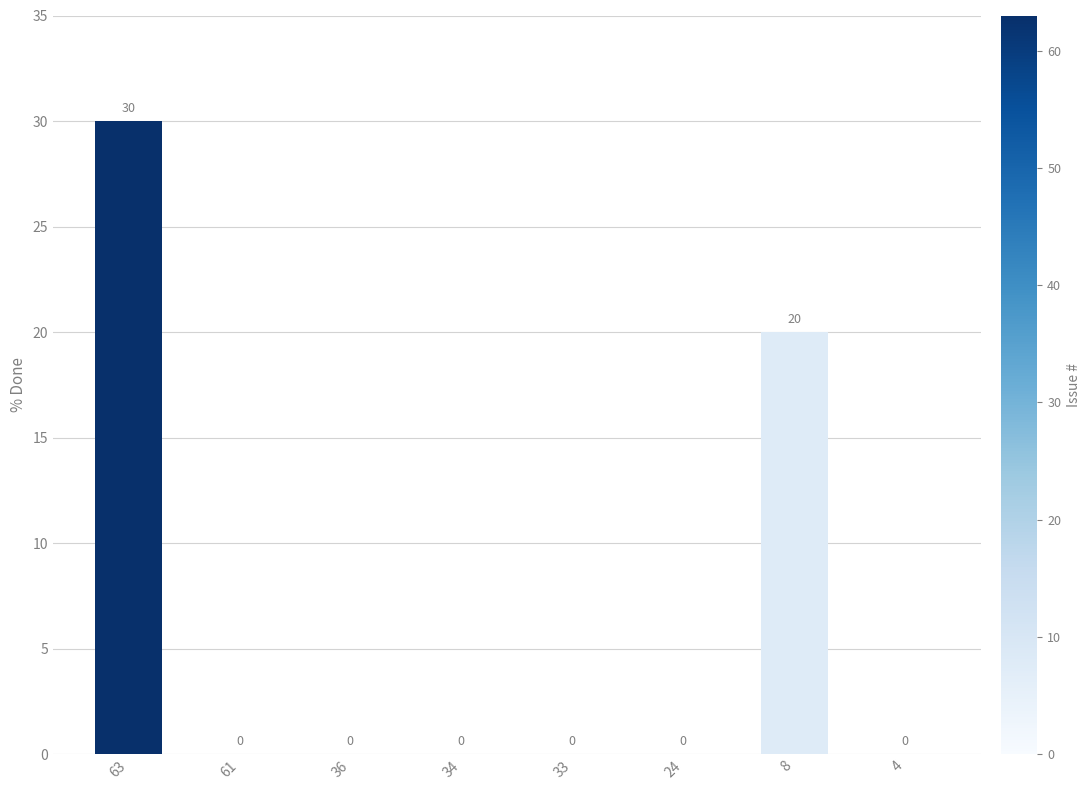

True or false: the data shows 16 at 24.

False